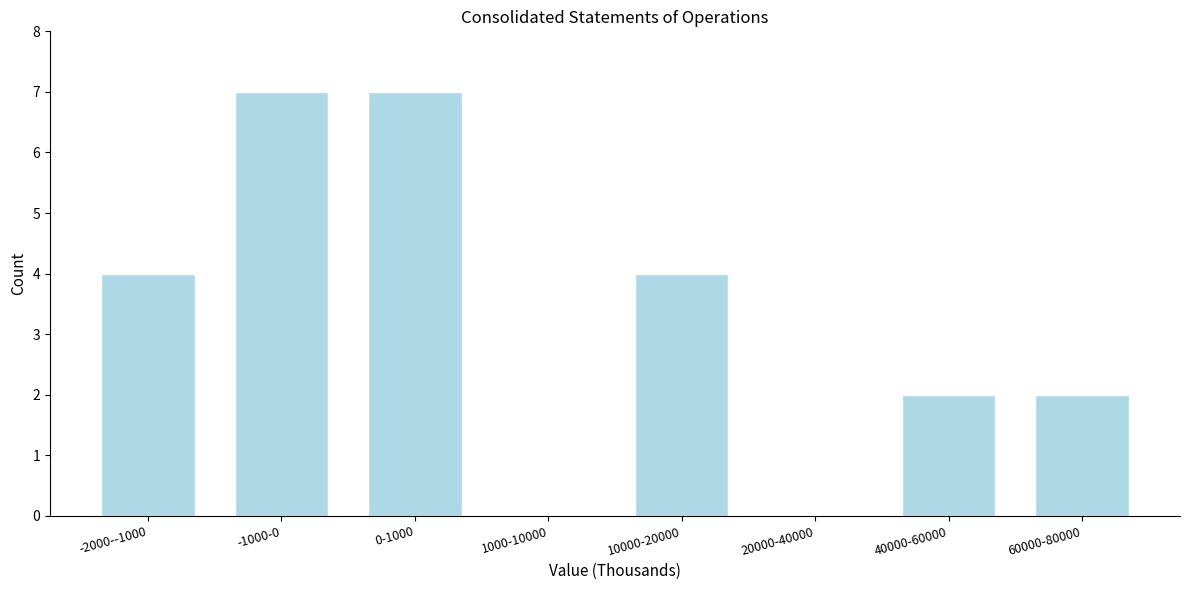

Reading right to left, transcribe all the data shown in this chart.

60000-80000=2	40000-60000=2	20000-40000=0	10000-20000=4	1000-10000=0	0-1000=7	-1000-0=7	-2000--1000=4